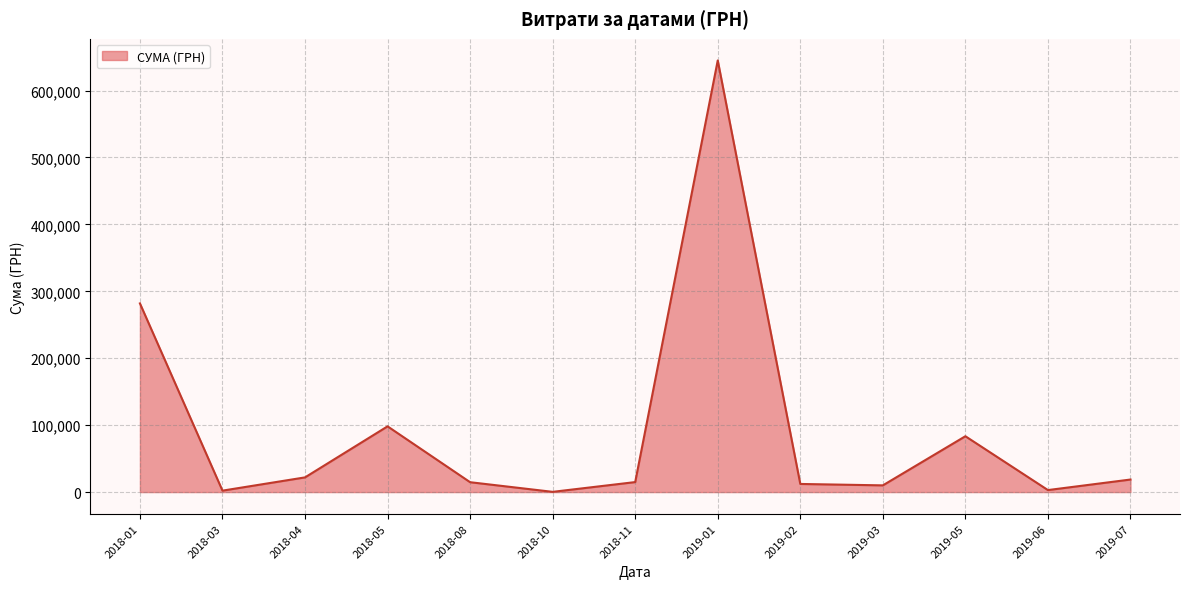

Between 2019-01 and 2018-11, which is larger?

2019-01